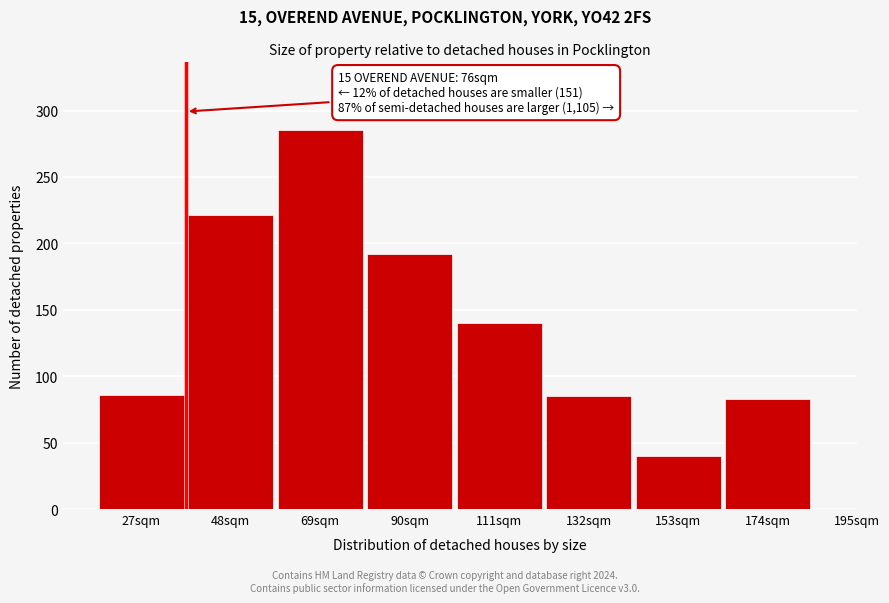

Is it true that the value at 153sqm is 66?

False